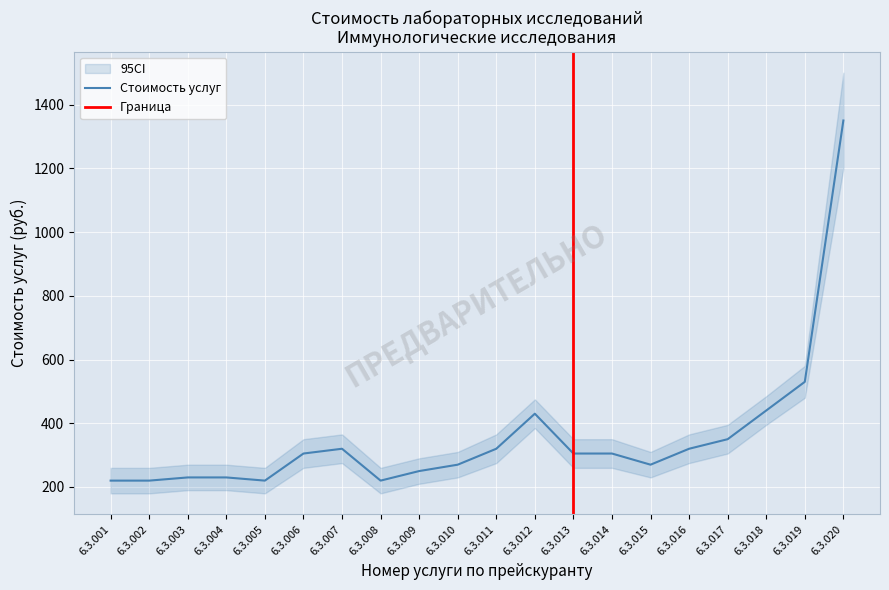

Reading right to left, list all the values displayed in this chart.

1350	530	440	350	320	270	305	305	430	320	270	250	220	320	305	220	230	230	220	220